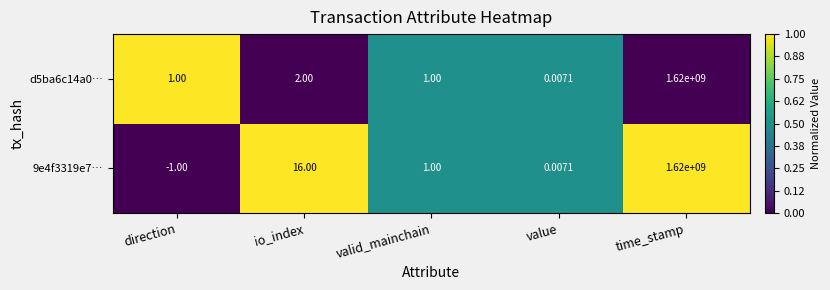

Rank the categories by 9e4f3319e7… value from lowest to highest.

direction, value, valid_mainchain, io_index, time_stamp